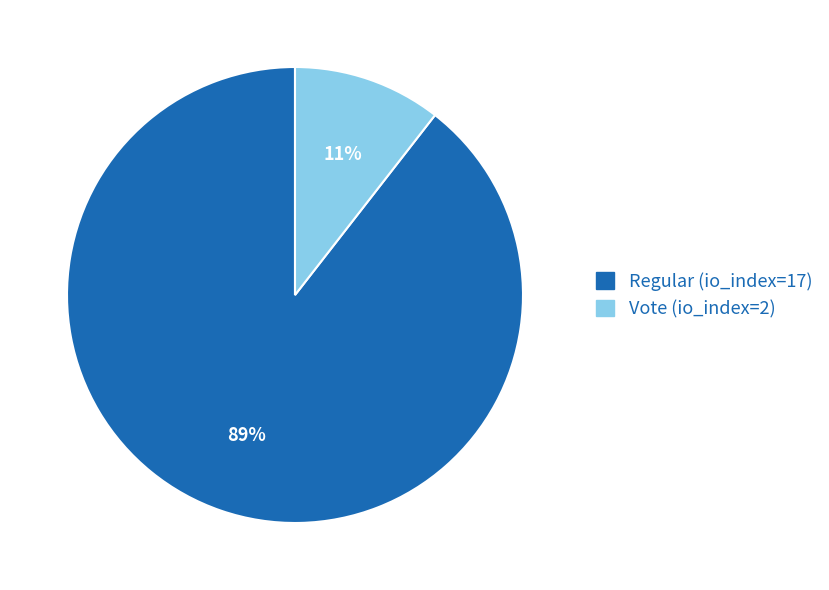

What percentage is the Regular (io_index=17) slice, to the nearest percent?

89%